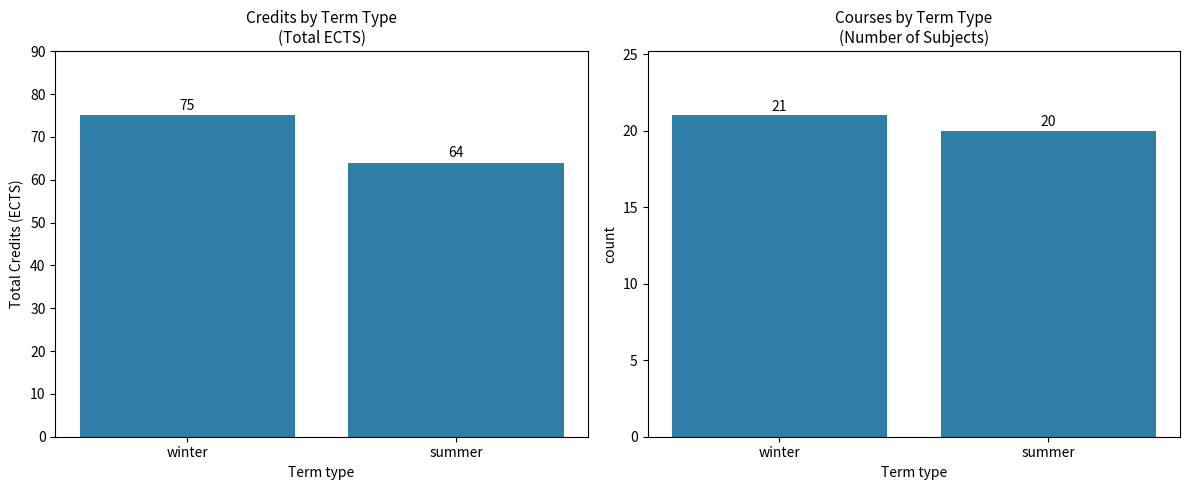

What is the label of the 1st bar from the right?

summer